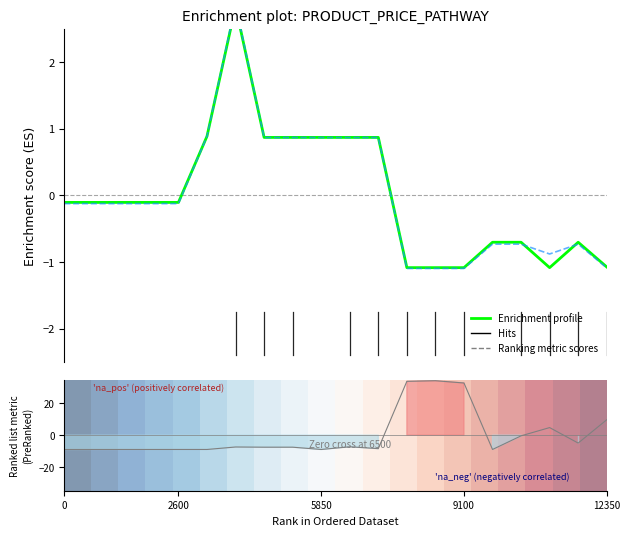

How many values in the Enrichment profile (Доп. ціна) series exceed 0?

7